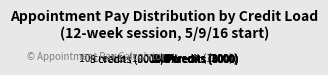

Between 9 credits (9000) and 3 credits (3000), which is larger?

9 credits (9000)